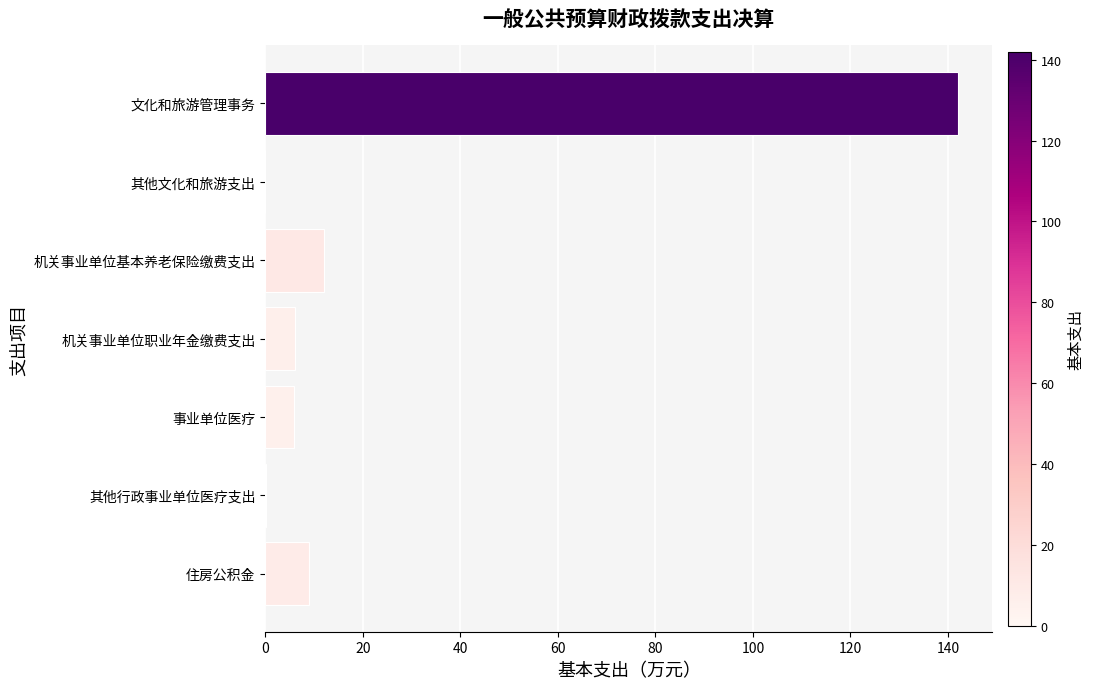

What is the sum of the values at 机关事业单位基本养老保险缴费支出 and 事业单位医疗?

18.0